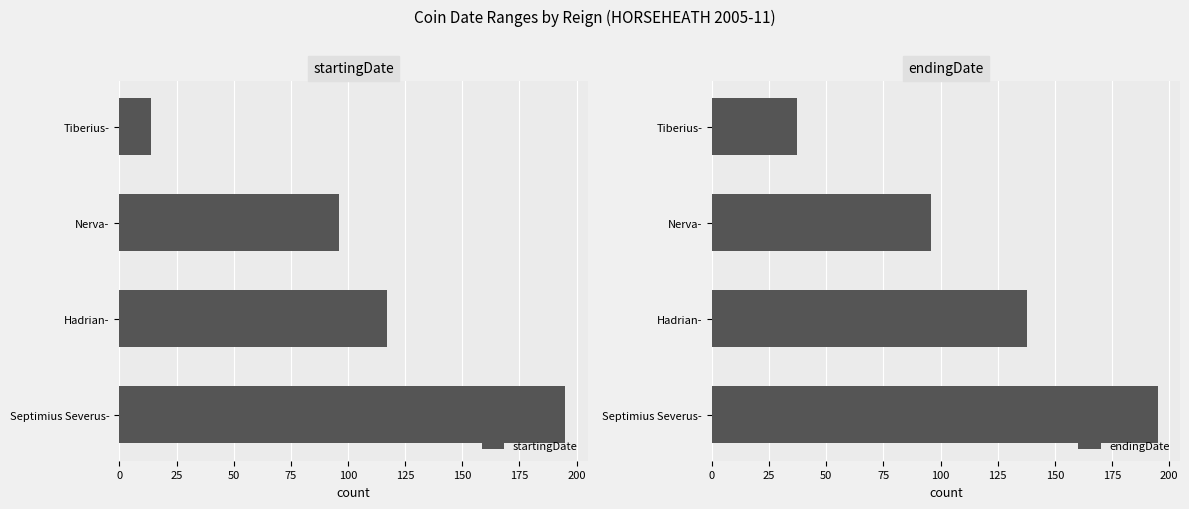

What is the sum of the endingDate values at Septimius Severus- and Nerva-?

291